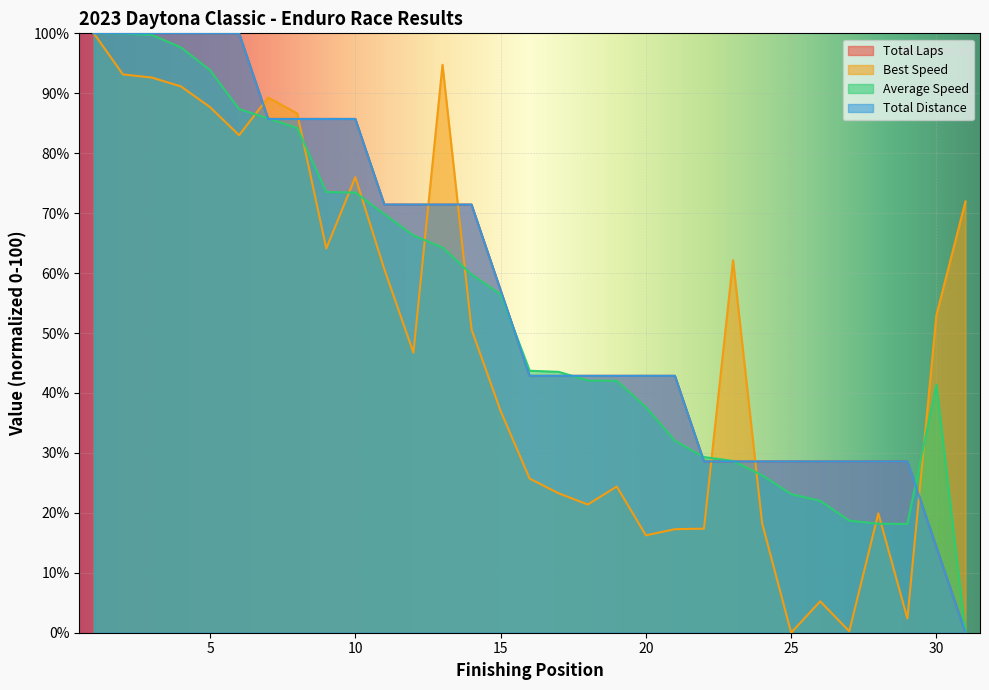

Which series has the widest spread of values?

Total Laps